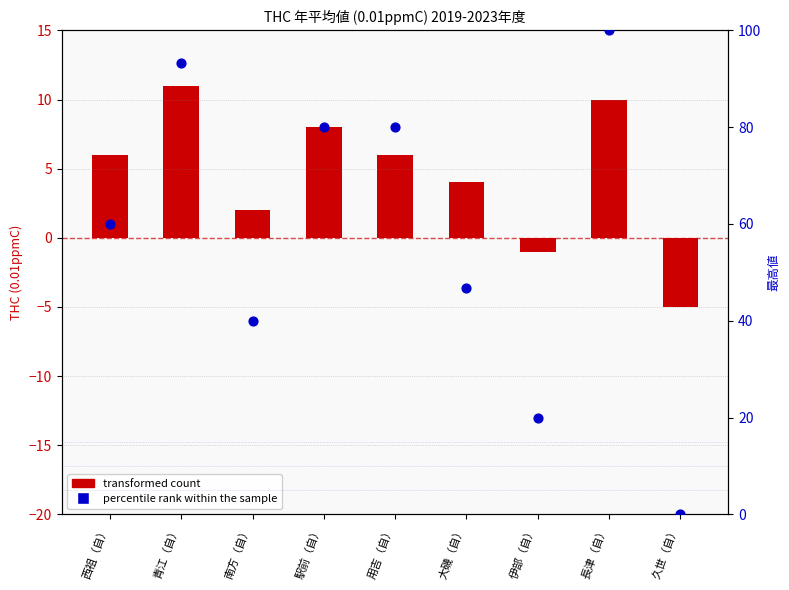

Which series has the largest Y range (max minus min)?

percentile rank within the sample (最高値)